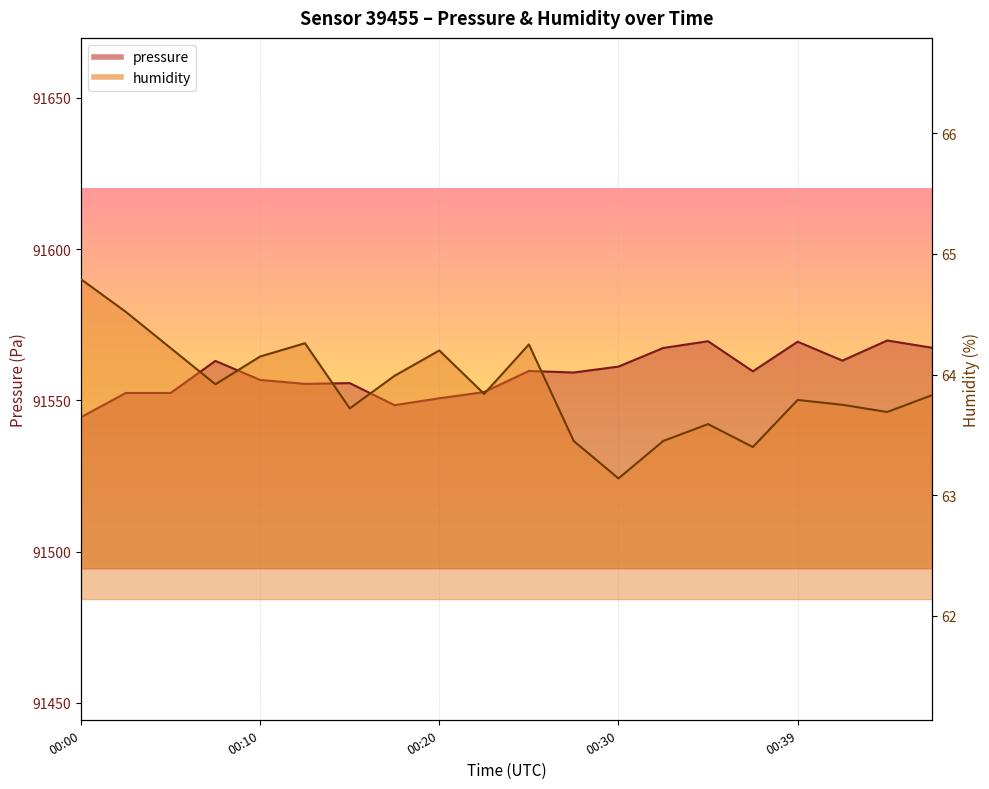

Rank the series at 00:25 from highest to lowest value.

pressure, humidity